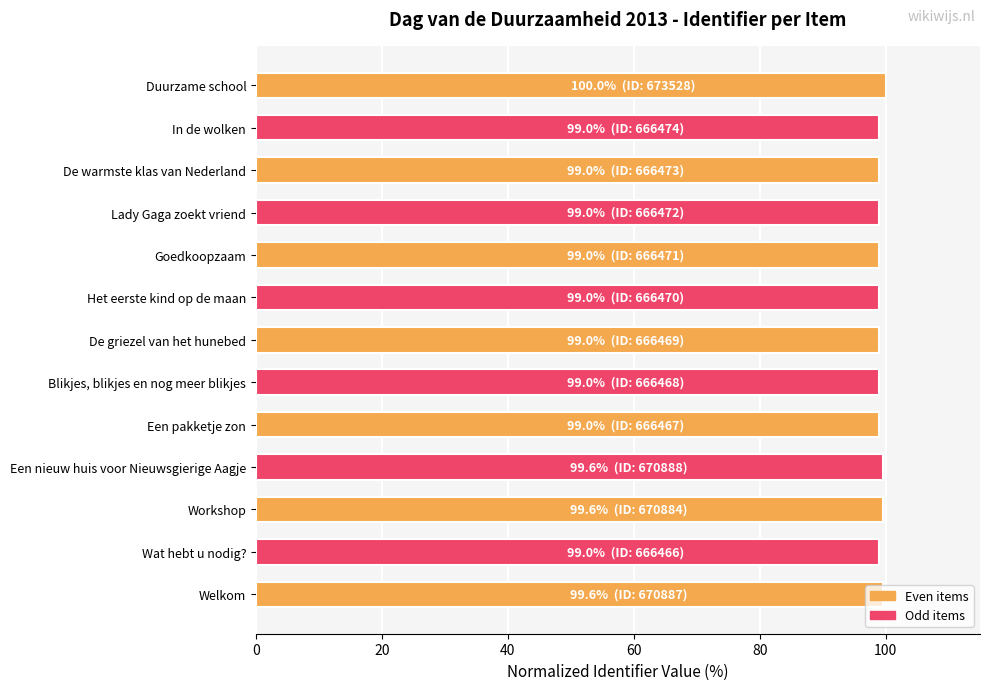

Rank the categories by value from highest to lowest.

Duurzame school, Een nieuw huis voor Nieuwsgierige Aagje, Welkom, Workshop, In de wolken, De warmste klas van Nederland, Lady Gaga zoekt vriend, Goedkoopzaam, Het eerste kind op de maan, De griezel van het hunebed, Blikjes, blikjes en nog meer blikjes, Een pakketje zon, Wat hebt u nodig?